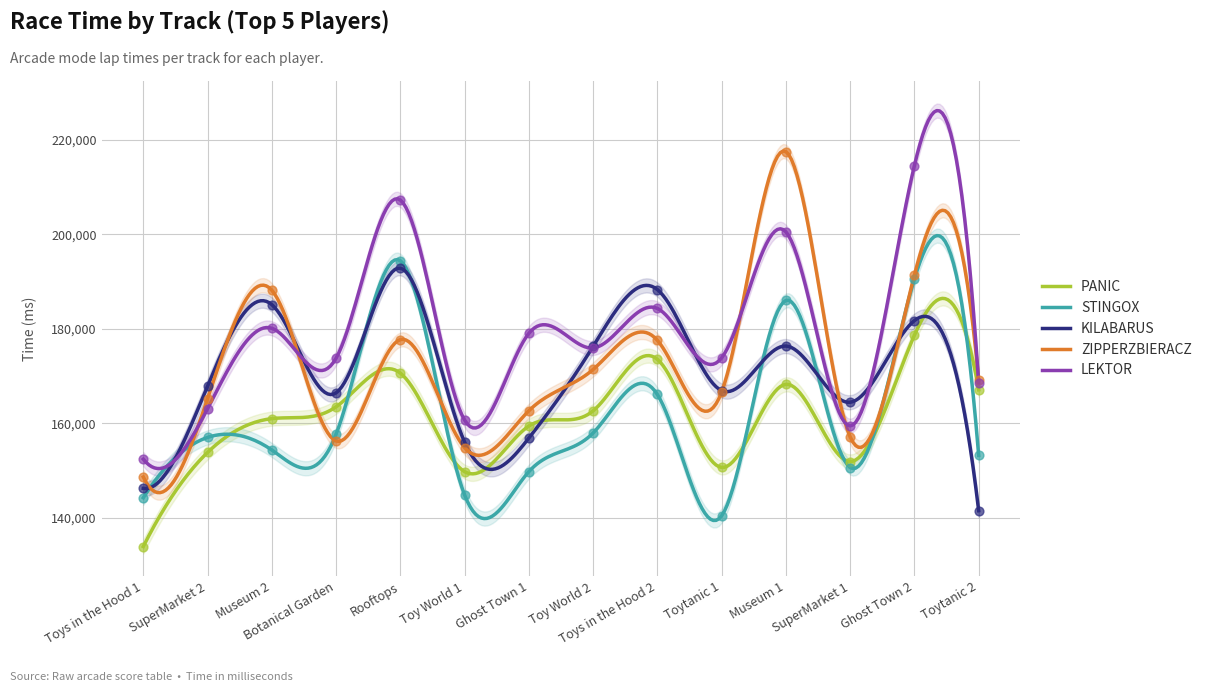

At how many categories does at least one series exceed 154956?

13